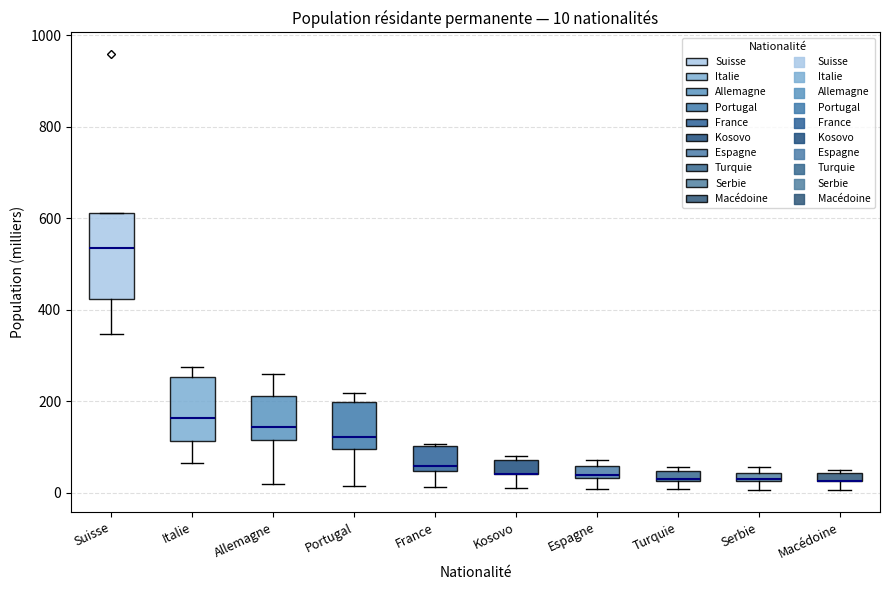

Comparing the boxes themselves (not the whiskers), which one is the tallest?

Suisse